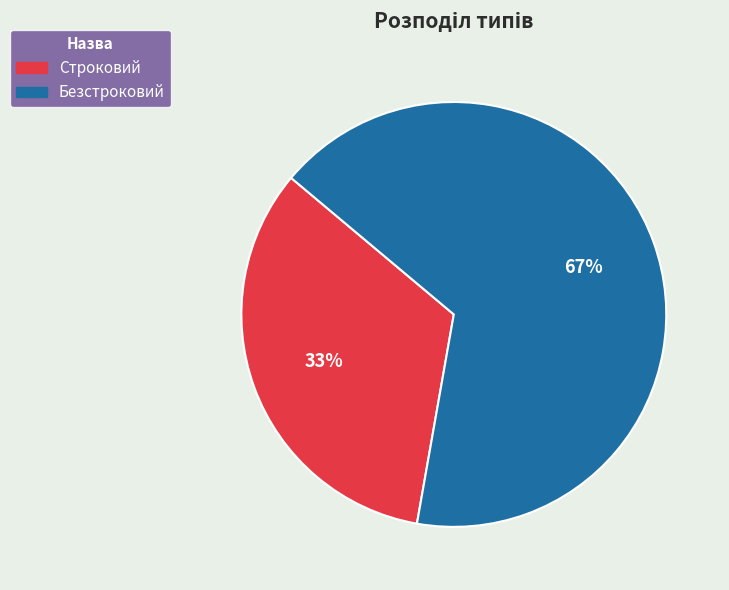

How many slices are in this pie chart?

2